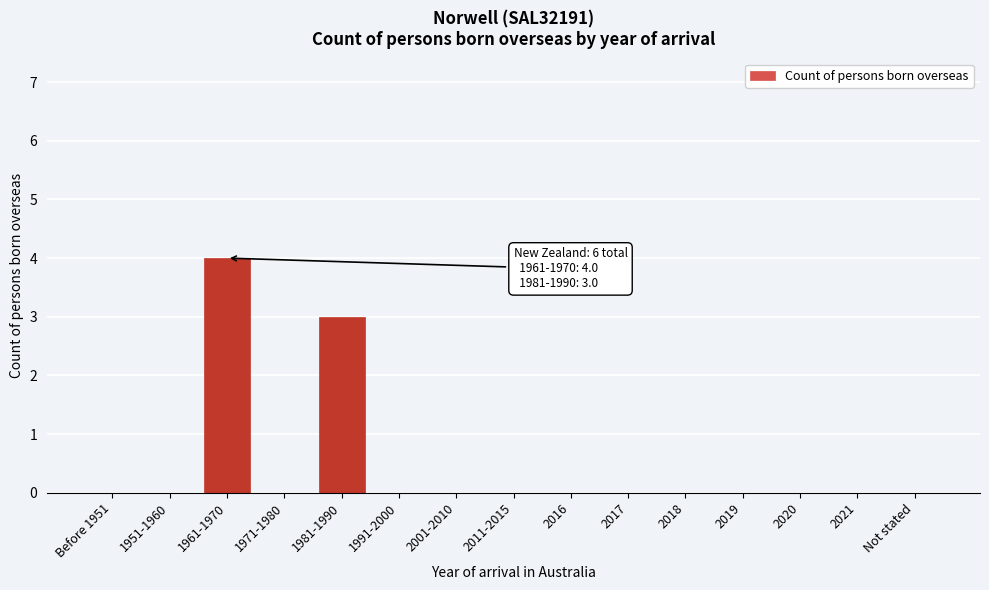

Reading right to left, list all the values displayed in this chart.

Not stated=0	2021=0	2020=0	2019=0	2018=0	2017=0	2016=0	2011-2015=0	2001-2010=0	1991-2000=0	1981-1990=3	1971-1980=0	1961-1970=4	1951-1960=0	Before 1951=0